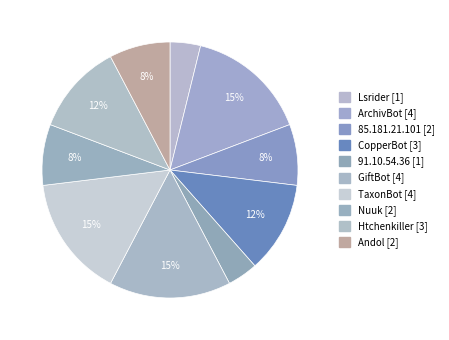

Is the sum of TaxonBot and Nuuk greater than half?

No